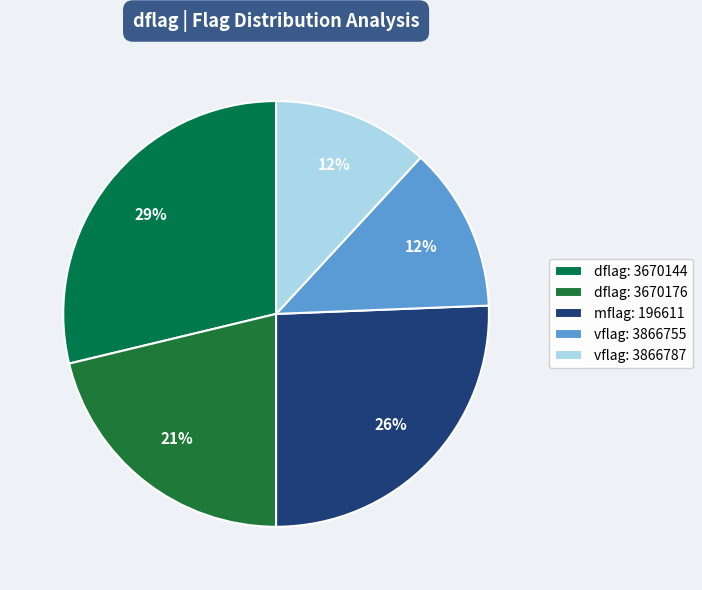

To the nearest percent, what is the difference between the largest and smallest slice percentages?

17%